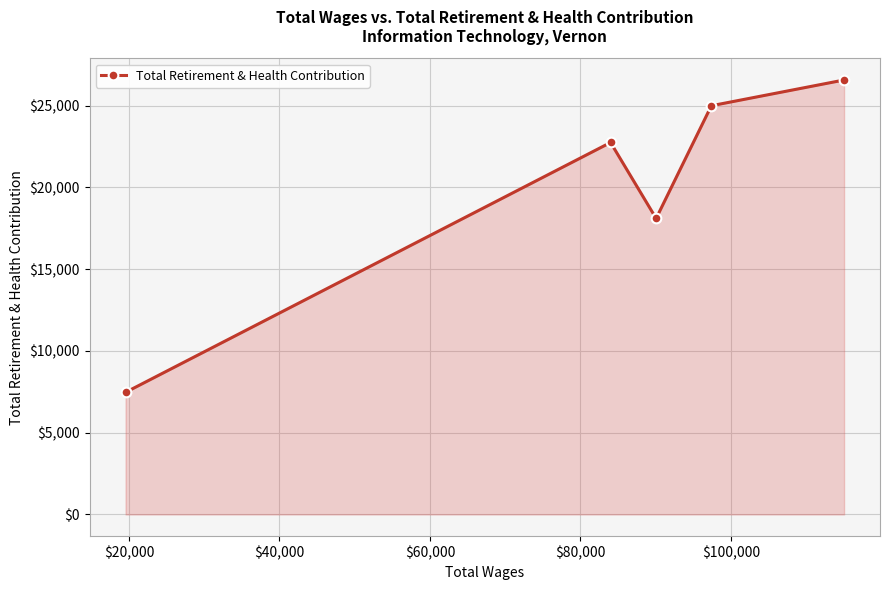

How many interior local valleys (lower than both neighbors) does the data have?

1